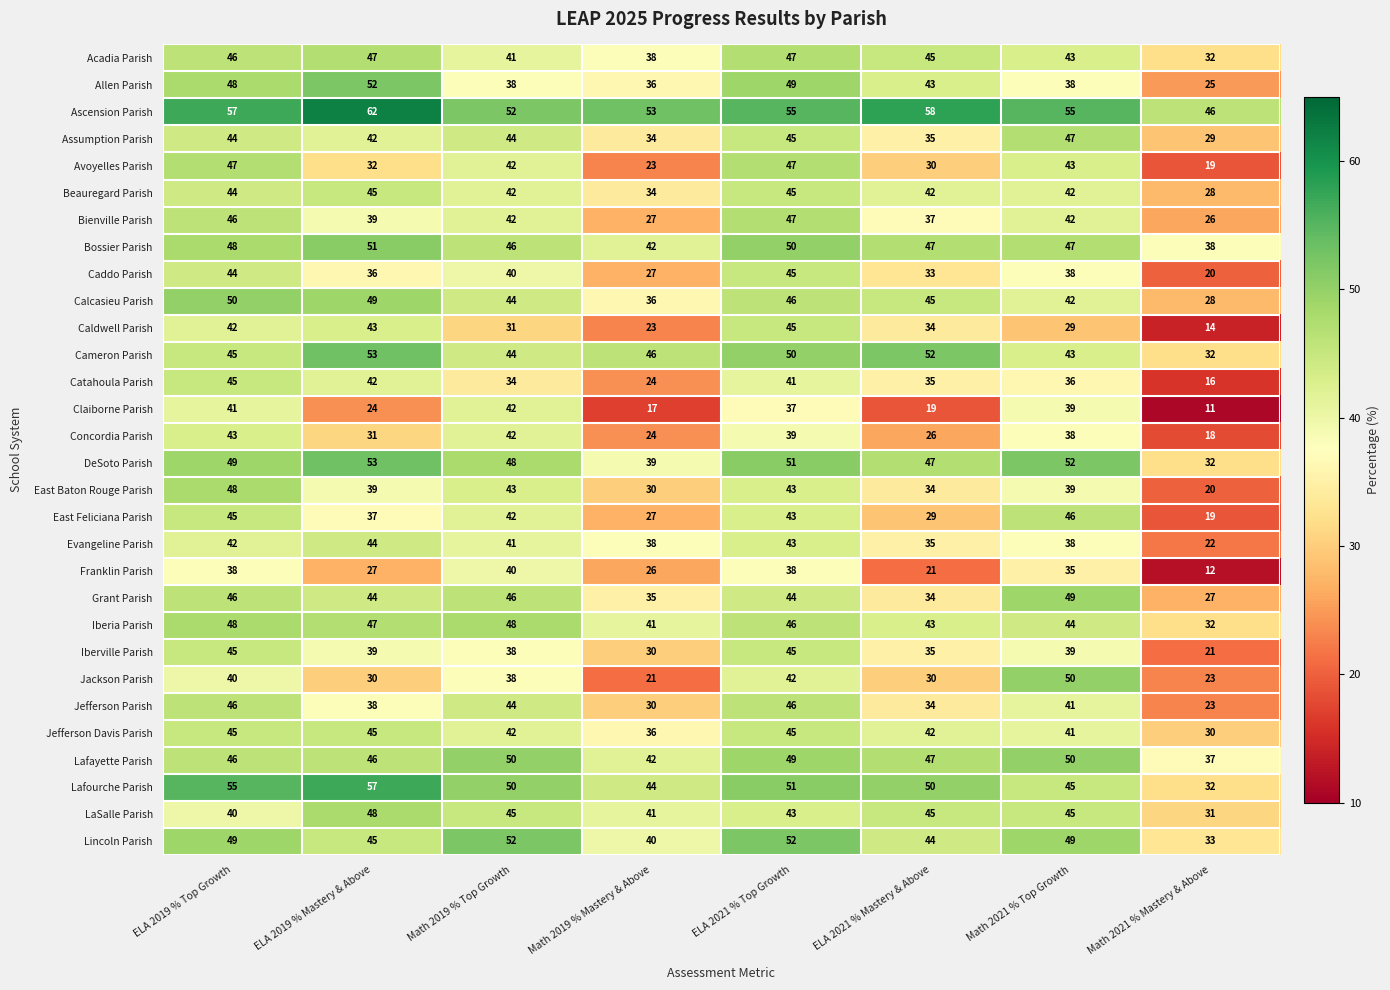

Is the value of Iberia Parish at Math 2021 % Mastery & Above greater than the value of Jackson Parish at ELA 2019 % Mastery & Above?

Yes